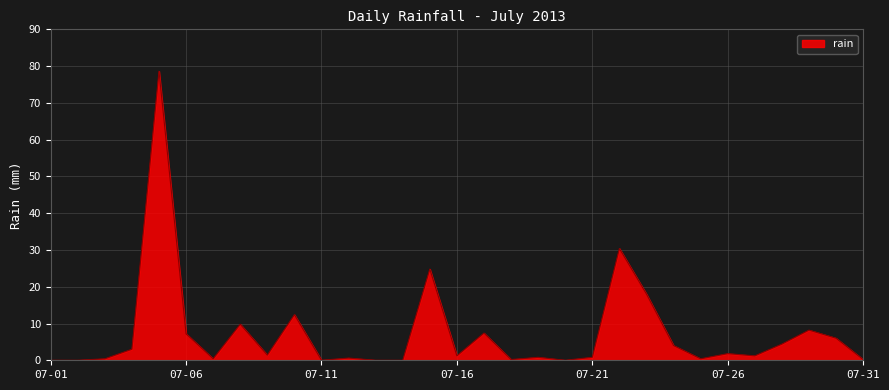

What is the difference between the maximum and minimum values?

78.6